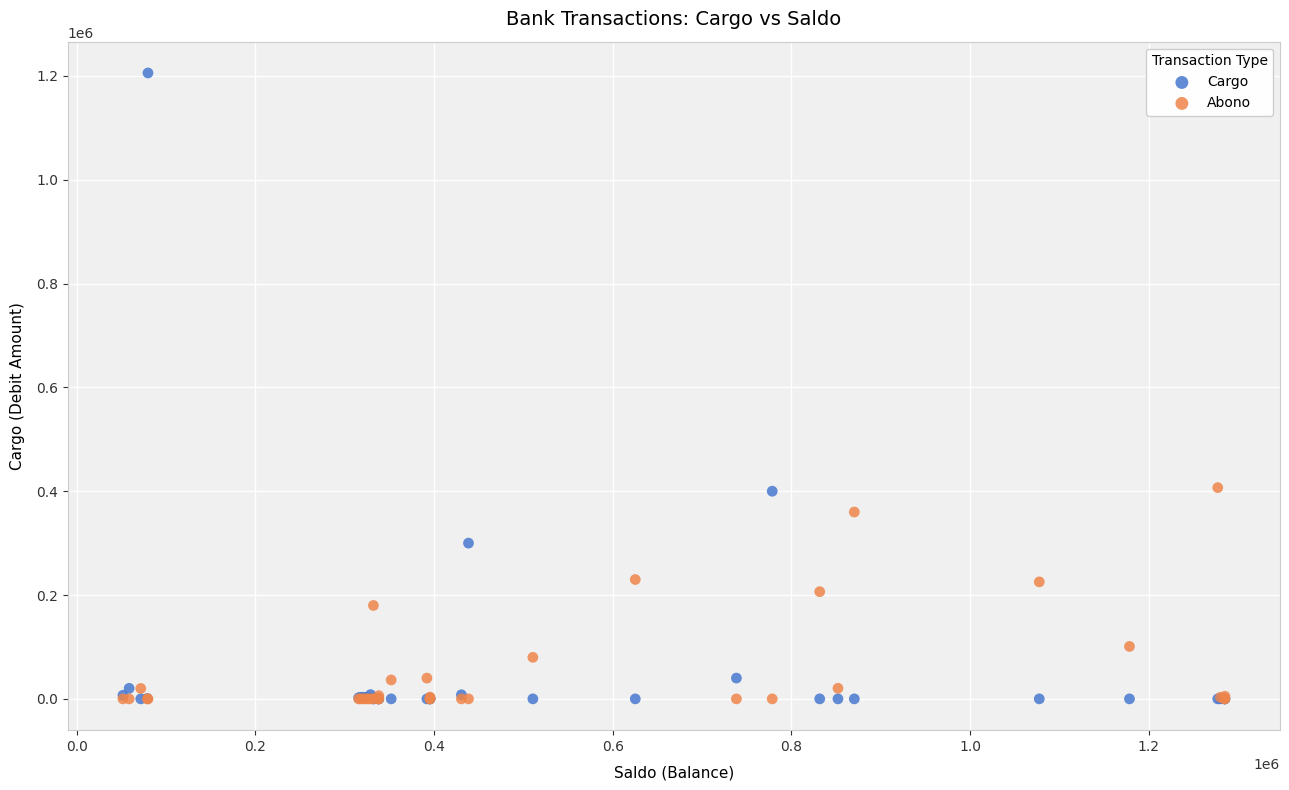

Which series contains the highest Y value?

Cargo